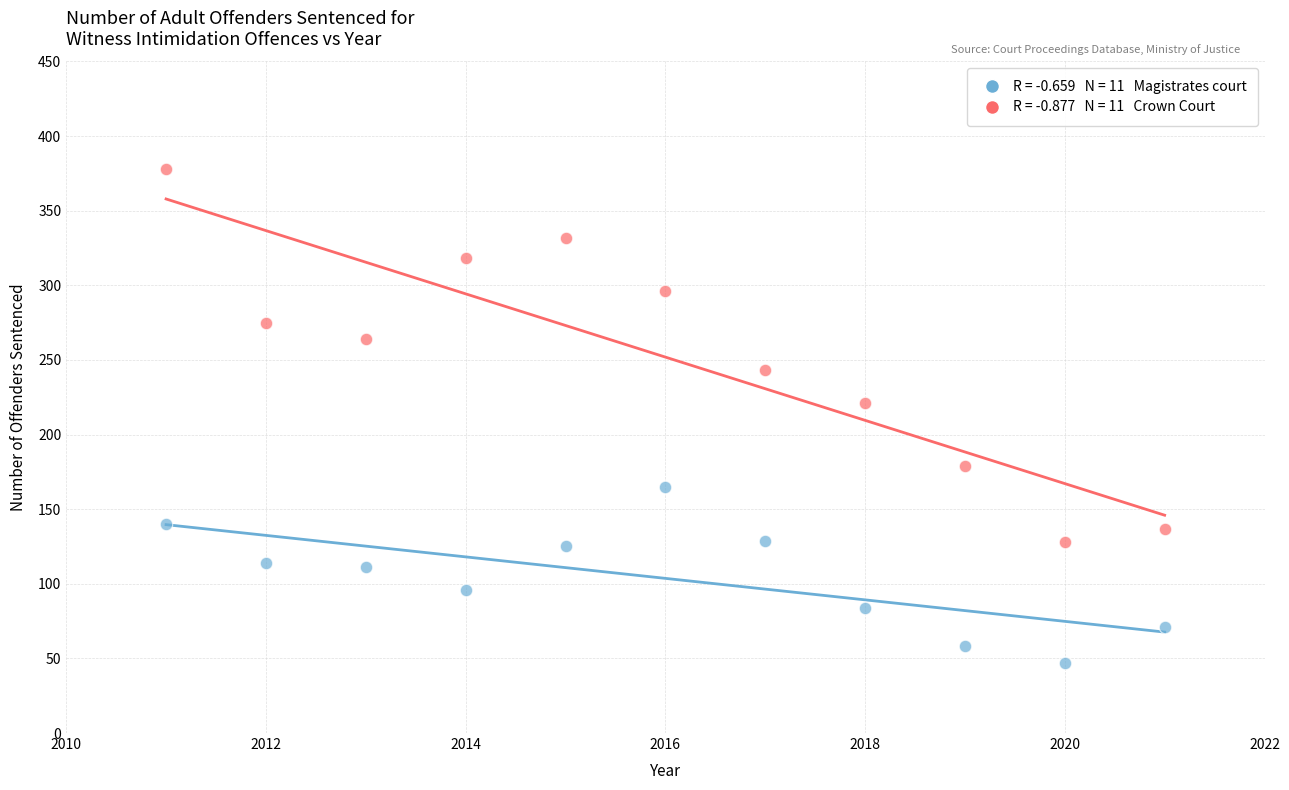

Across all data points, what is the range of X values (max minus min)?

10